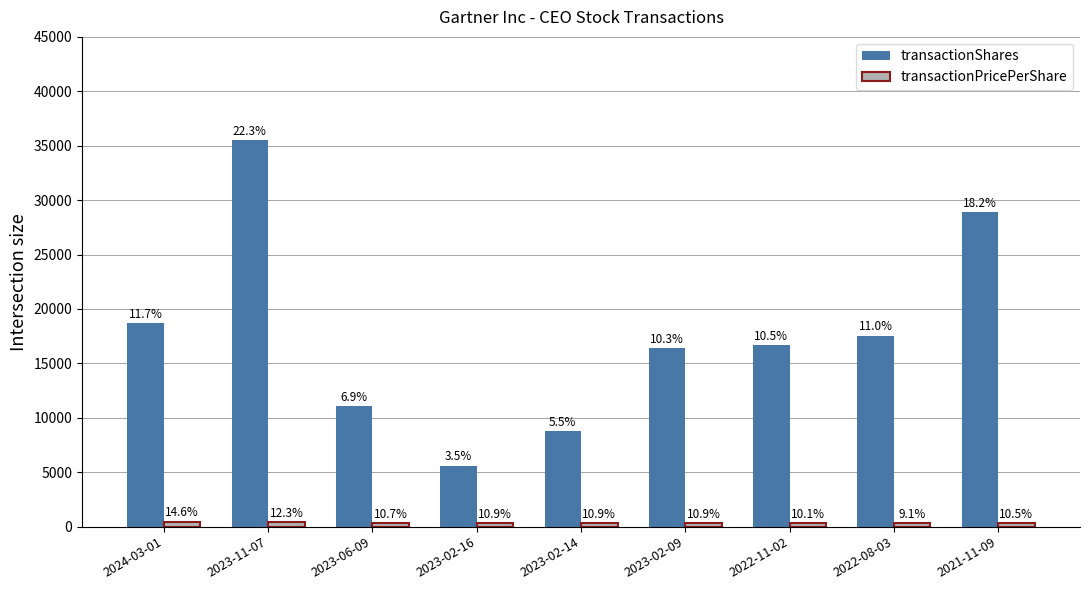

How many groups of bars are there?

9